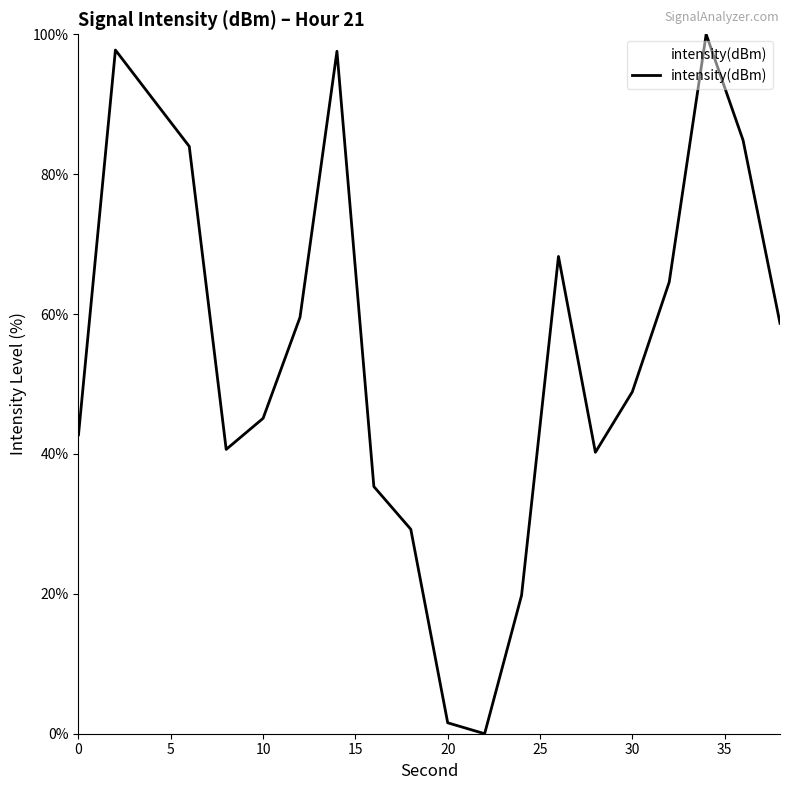

What is the difference between the maximum and minimum values?

100.0